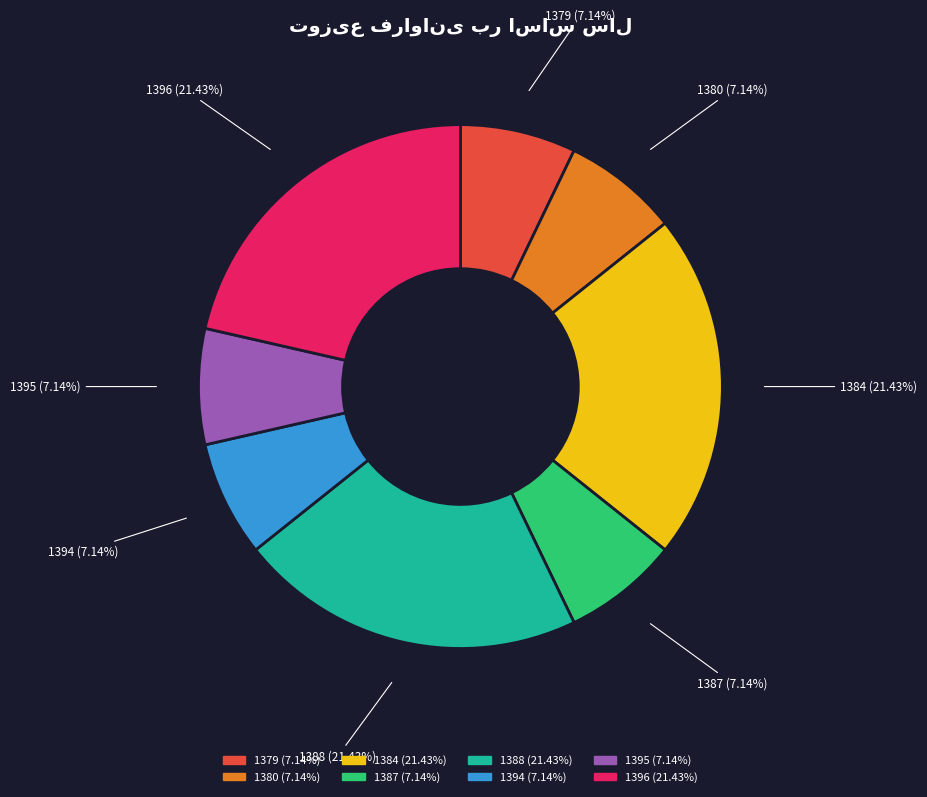

Is there any slice that represents more than half of the pie?

No